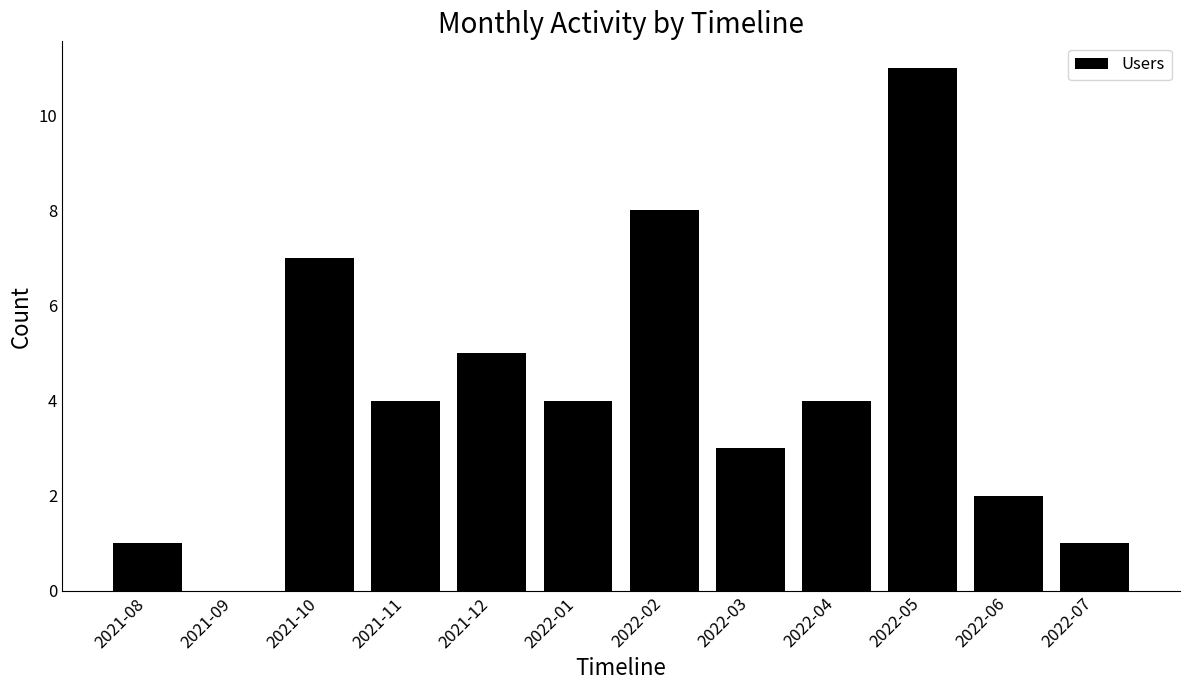

Which category has the highest value across all series?

2022-05